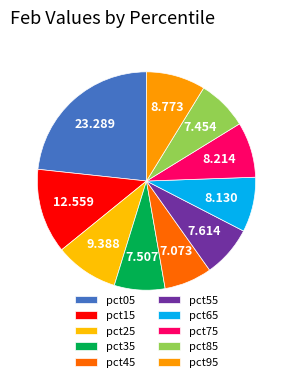

Is it true that pct05 is 12% of the pie?

False